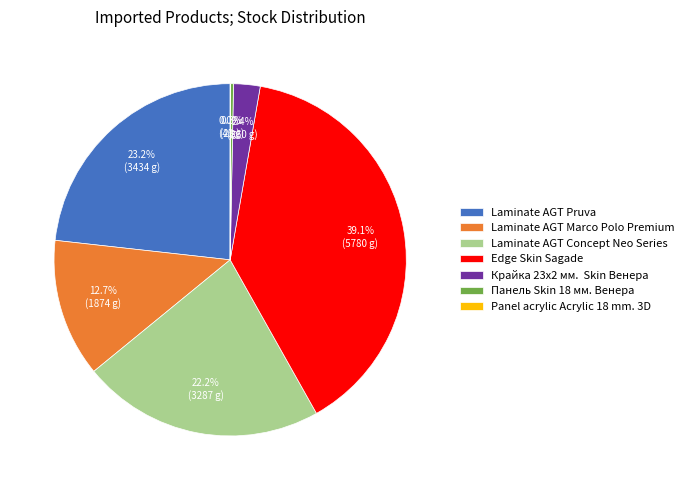

What is the ratio of the value at Edge Skin Sagade to the value at Панель Skin 18 мм. Венера?

134.4